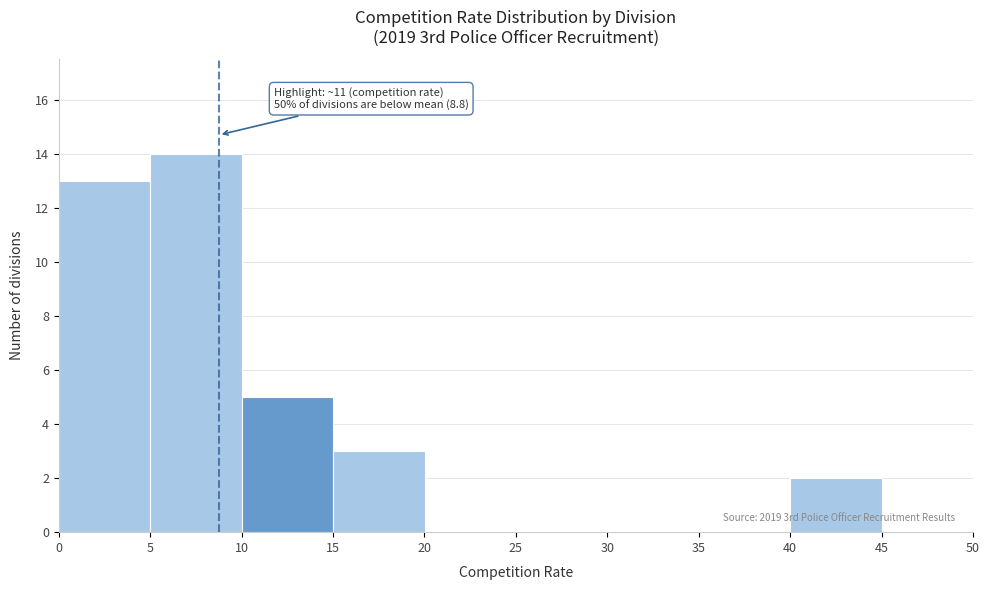

Which range on the x-axis has the tallest bar?

5 to 10